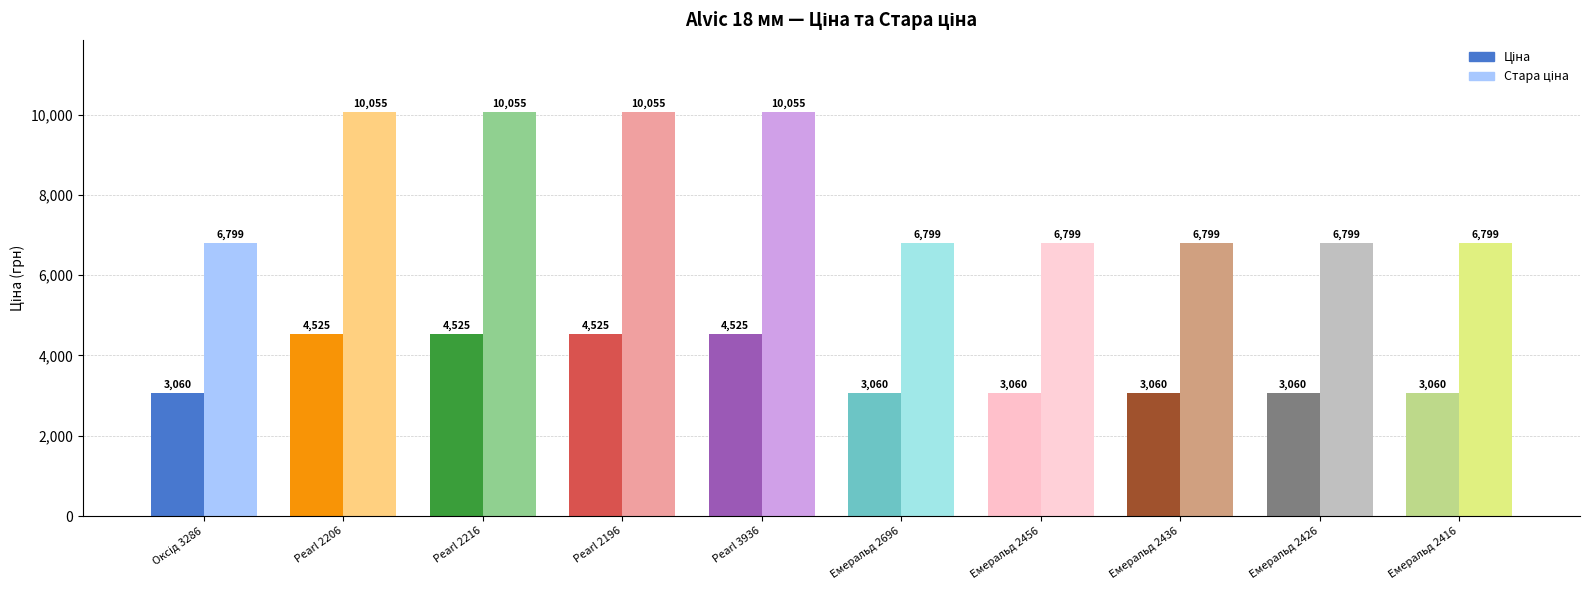

The Ціна series shows 6280.2 at Pearl 2196. True or false?

False